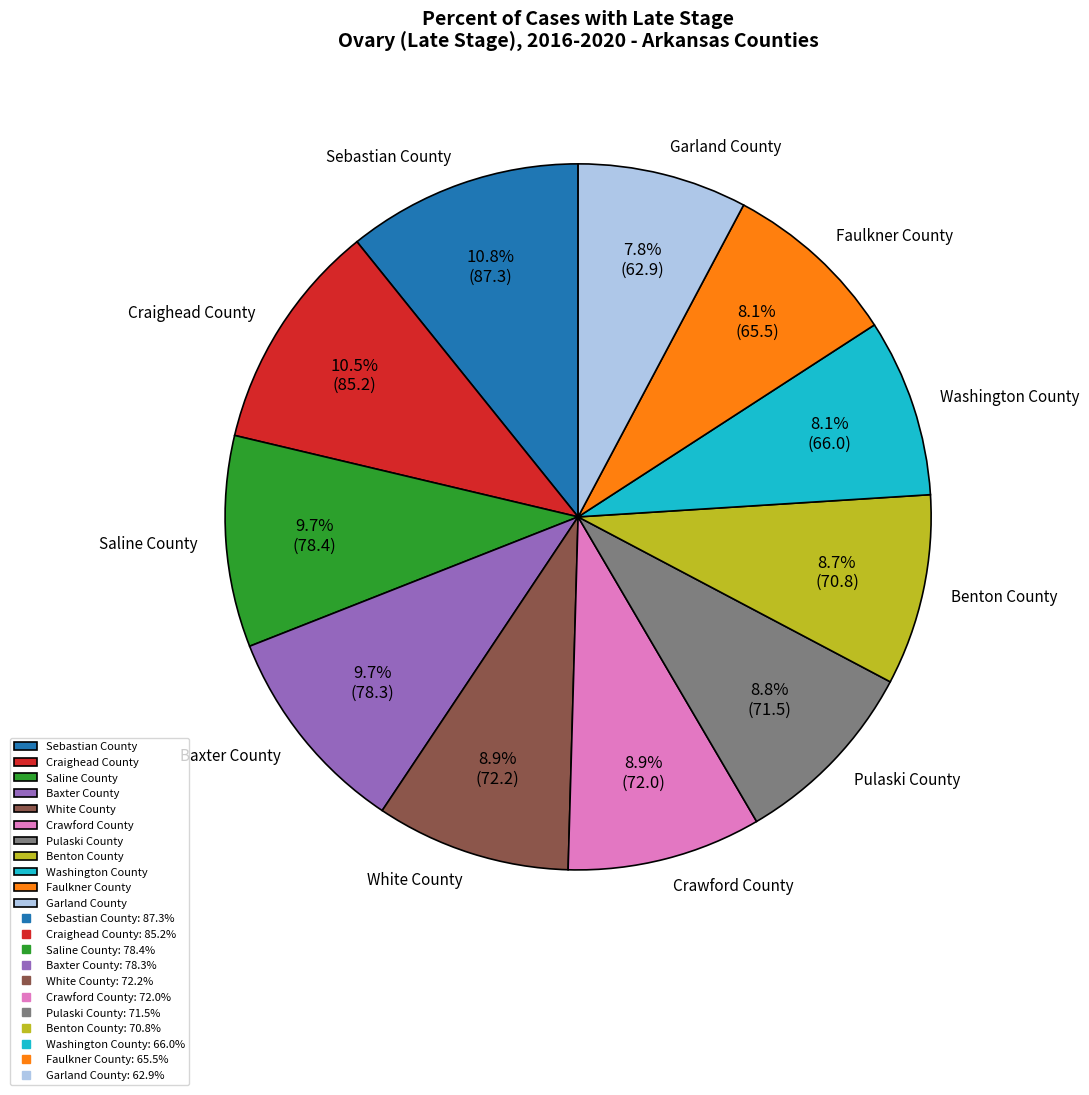

Does any single category account for the majority?

No